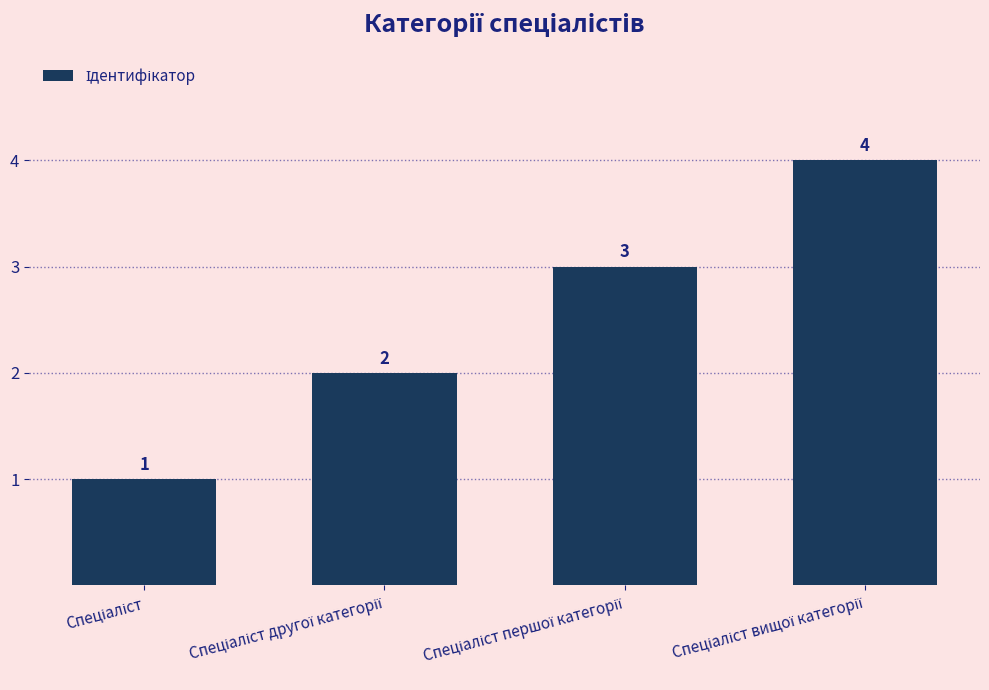

What is the difference between the maximum and minimum values?

3